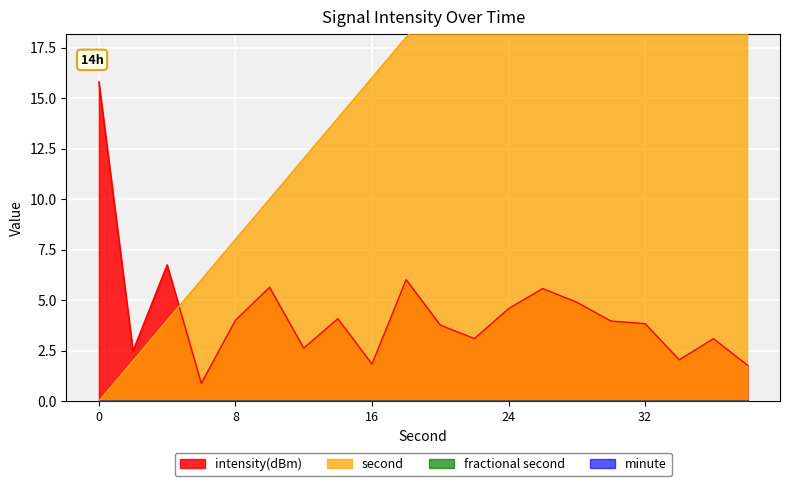

At 10, list the series in order from largest to smallest.

second, intensity(dBm)